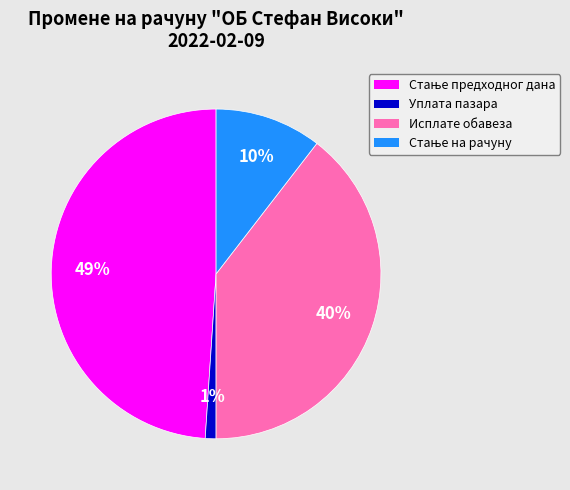

The Уплата пазара slice represents 11% of the pie. True or false?

False